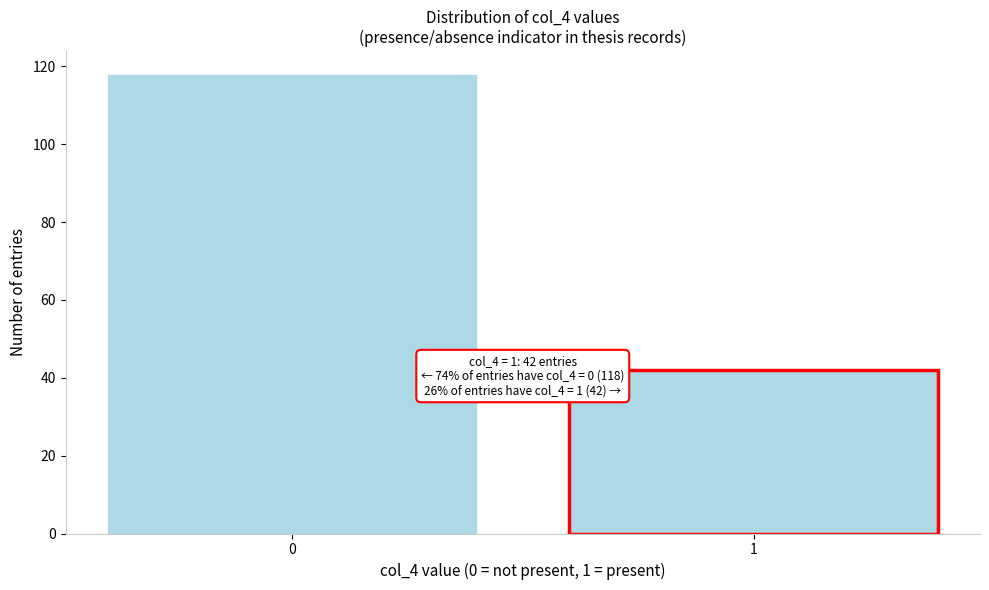

Reading left to right, extract all data points from this chart.

118	42